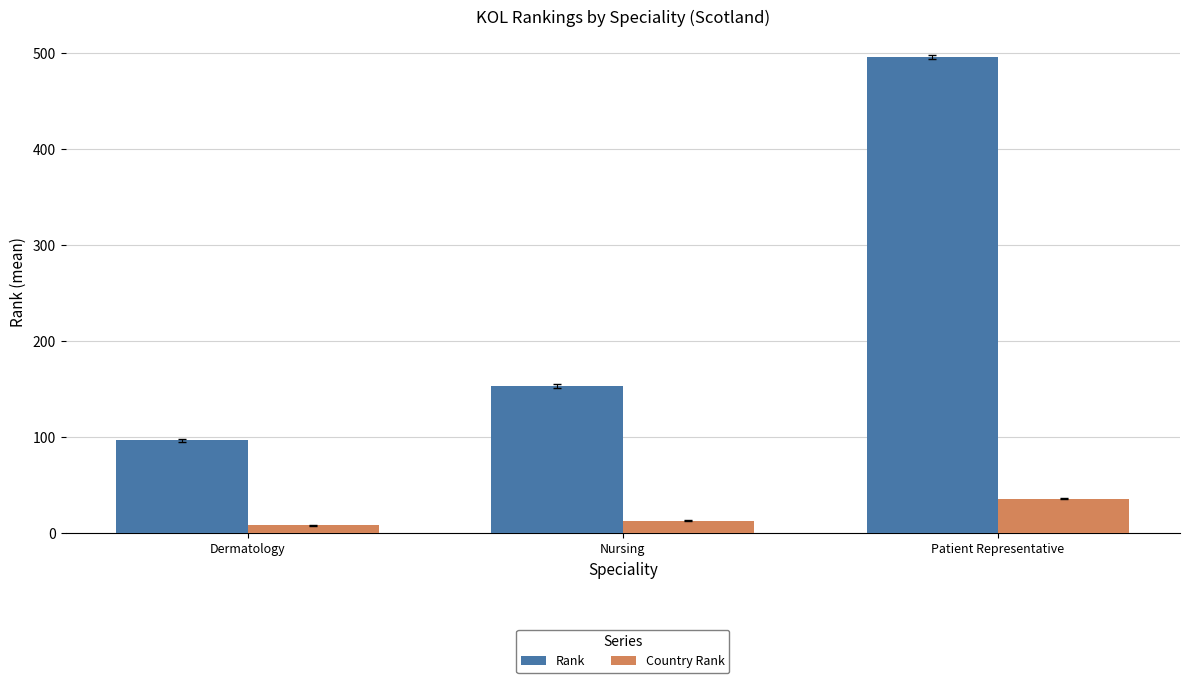

Rank the series by their maximum value, from lowest to highest.

Country Rank, Rank